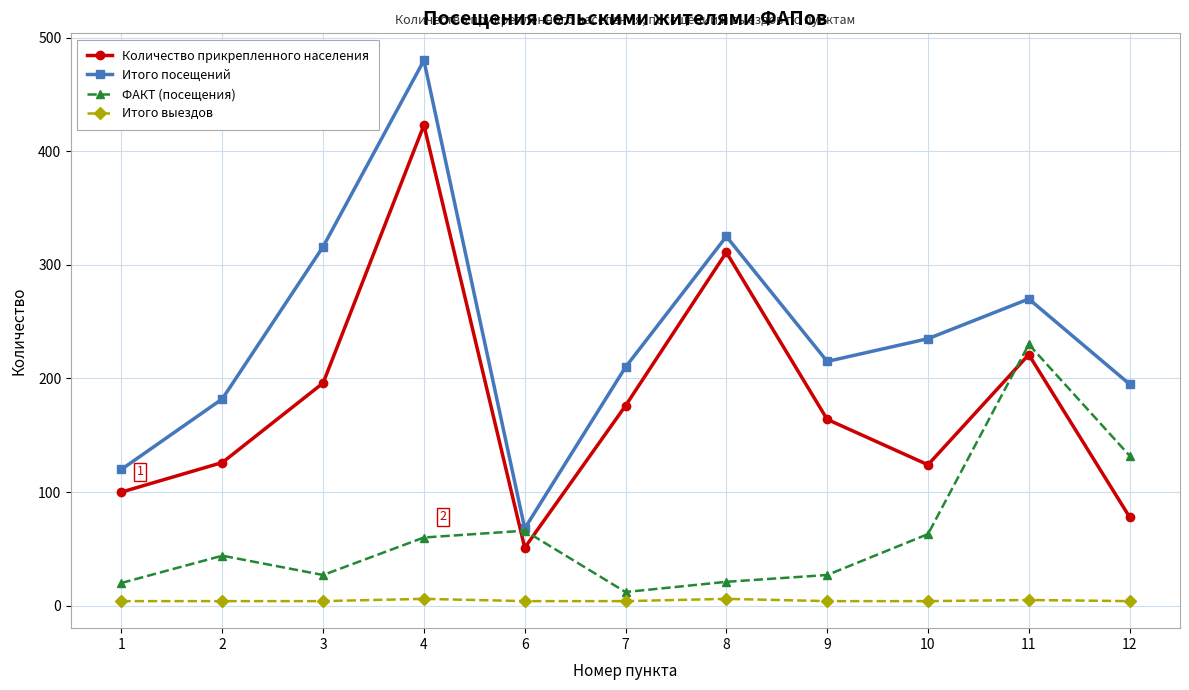

Rank the series by their maximum value, from highest to lowest.

Итого посещений, Количество прикрепленного населения, ФАКТ (посещения), Итого выездов